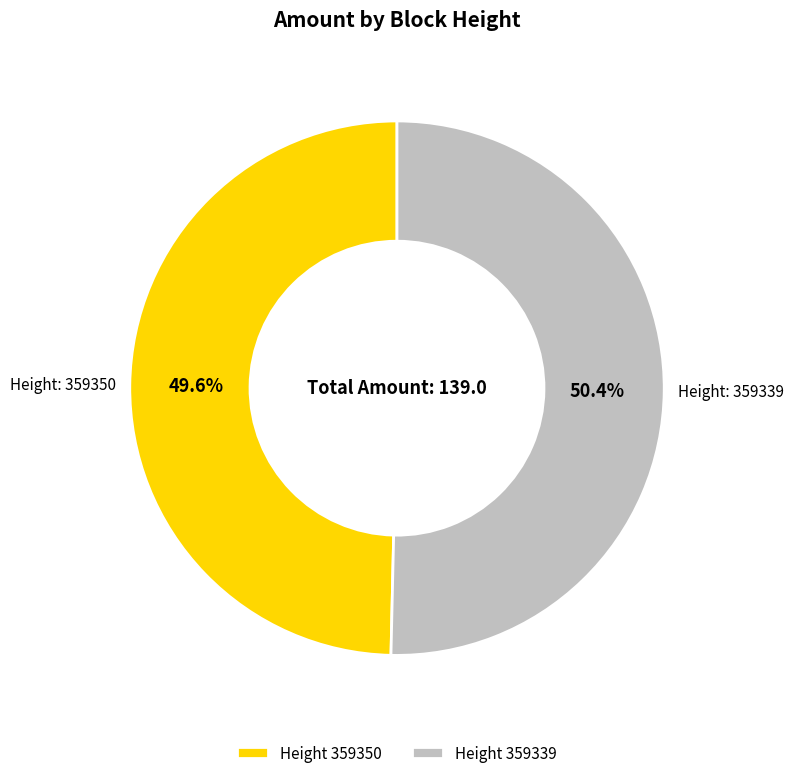

Between Height 359350 and Height 359339, which is larger?

Height 359339